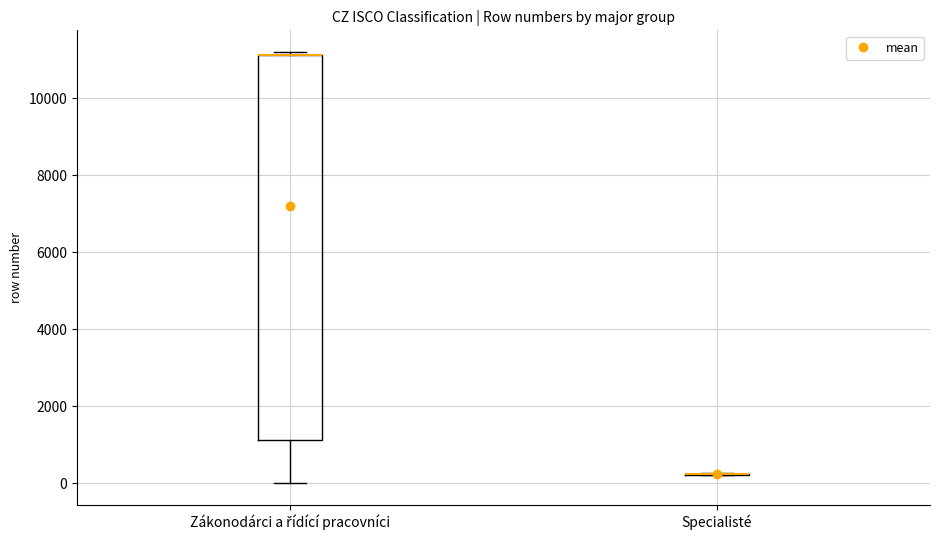

Reading left to right, transcribe this box plot: for each box, give where its median line is, the range the box spans, and where its two whiskers end, as read against the y-axis. The values are not printed on the chart, so give them approximately, as read against the axis.

Zákonodárci a řídící pracovníci: median 11200 (drawn on the box's upper edge), box 1200 to 11200, whiskers 0 to 11200 (just above the box's upper edge)
Specialisté: box collapsed to a line at 200, whiskers 200 to 200